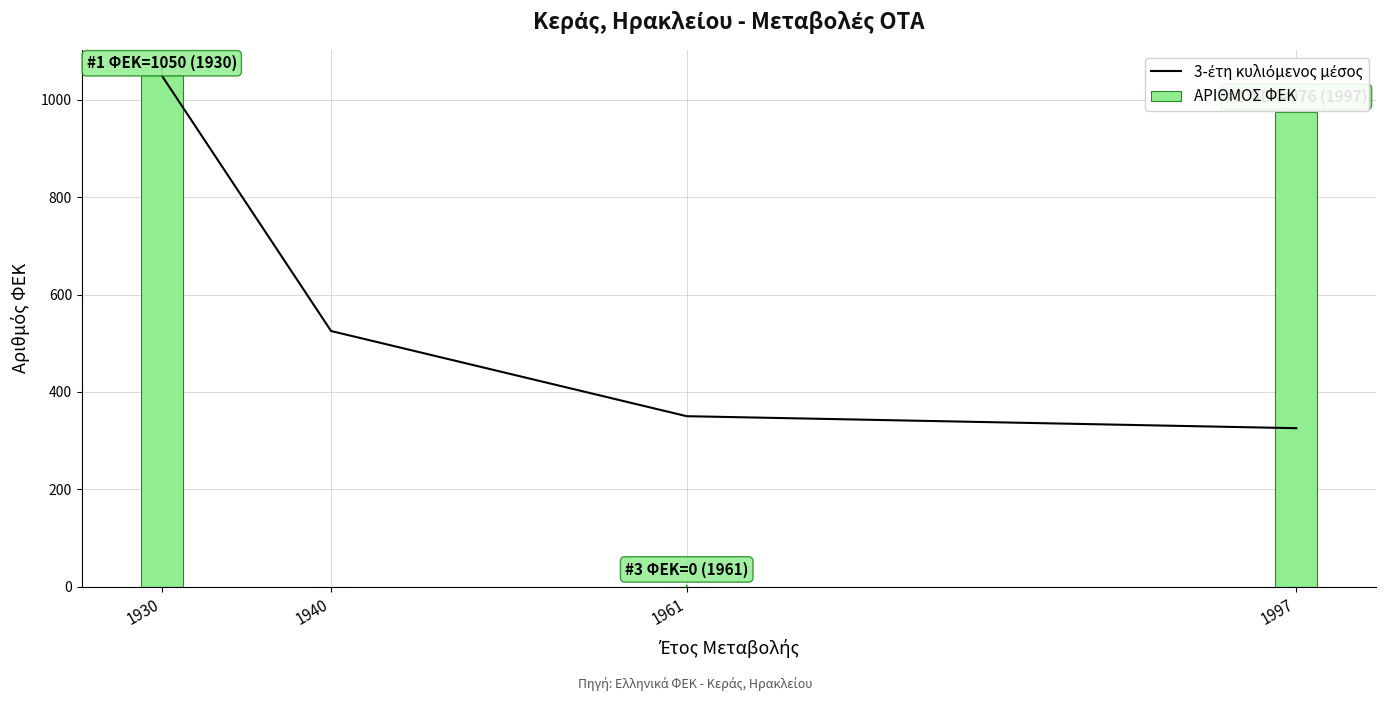

At how many categories does at least one series exceed 674?

2